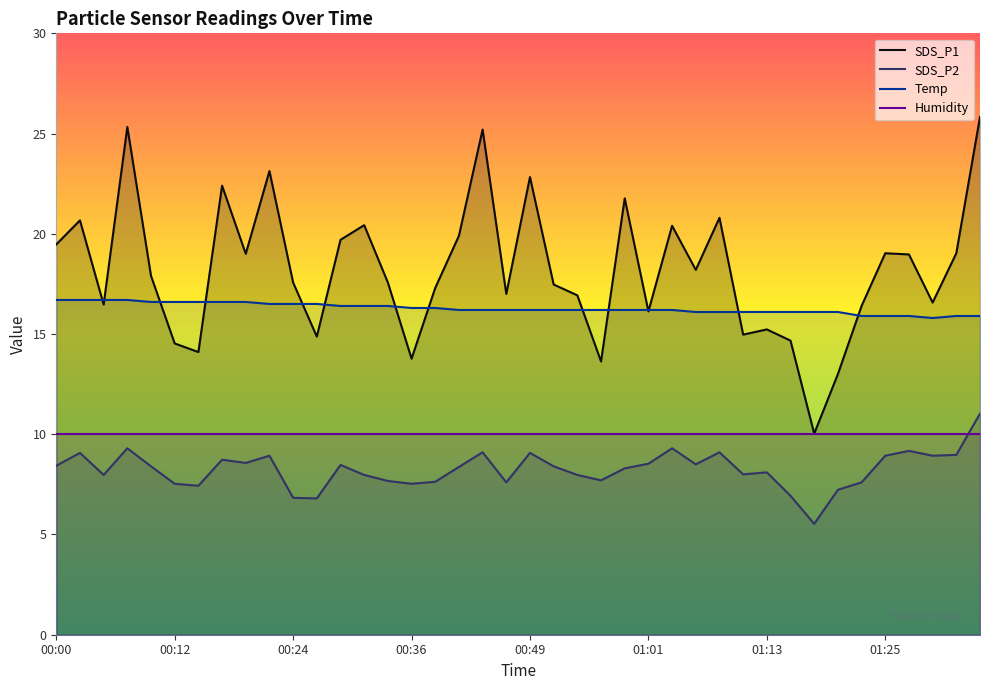

Which series has the widest spread of values?

SDS_P1